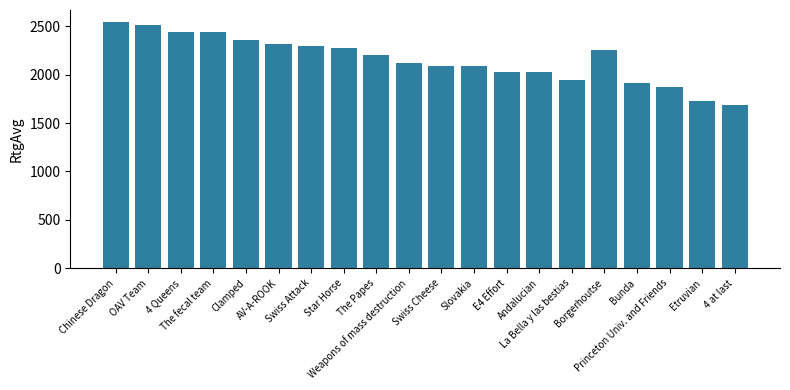

What is the maximum value shown in the chart?

2543